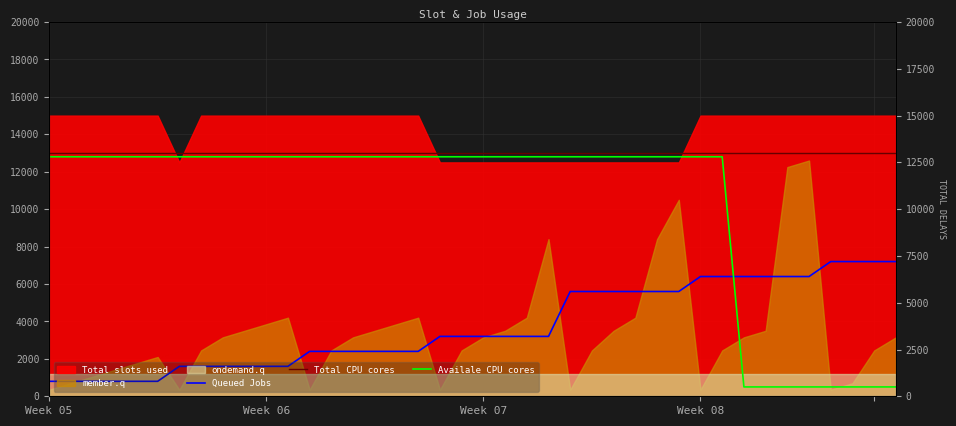

True or false: Queued Jobs and Total CPU cores cross at least once.

False